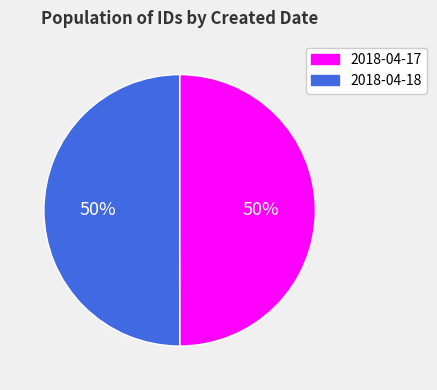

To the nearest percent, what is the average slice percentage?

50%